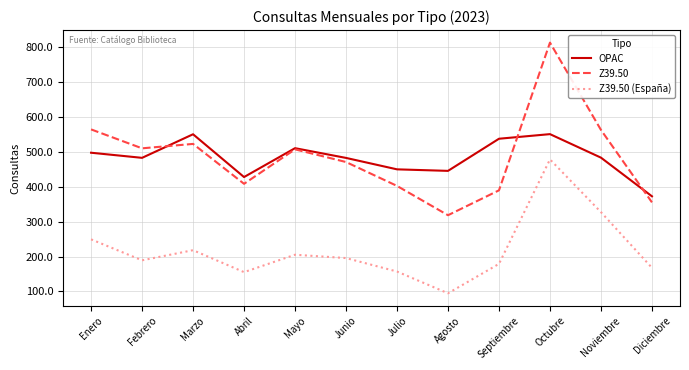

True or false: Z39.50 (España) and Z39.50 cross at least once.

False